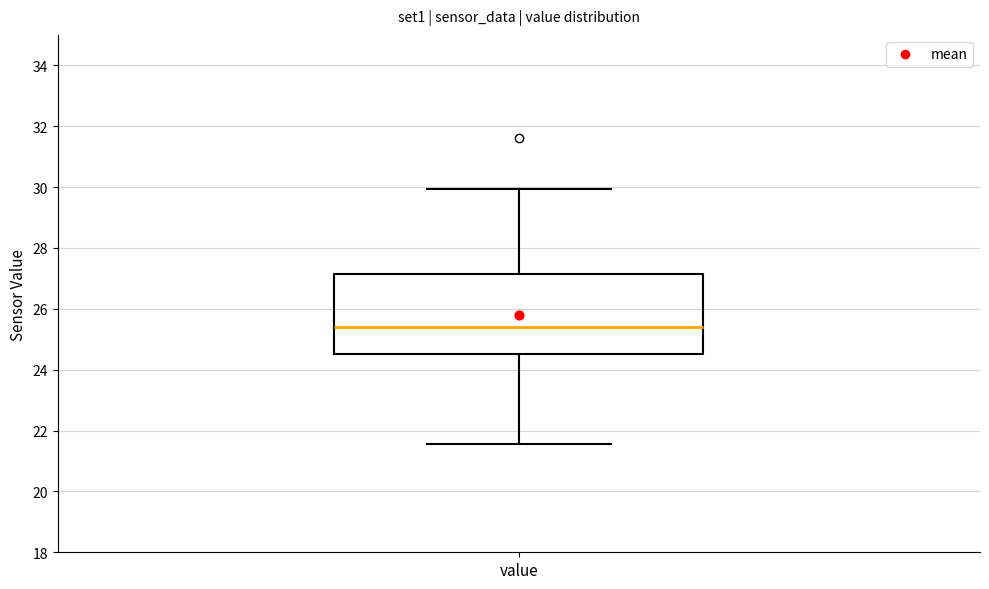

Transcribe this box plot: give where the median line is, the range the box spans, and where the two whiskers end, as read against the y-axis. The values are not printed on the chart, so give them approximately, as read against the axis.

median 25.4, box 24.6 to 27.2, whiskers 21.6 to 30.0